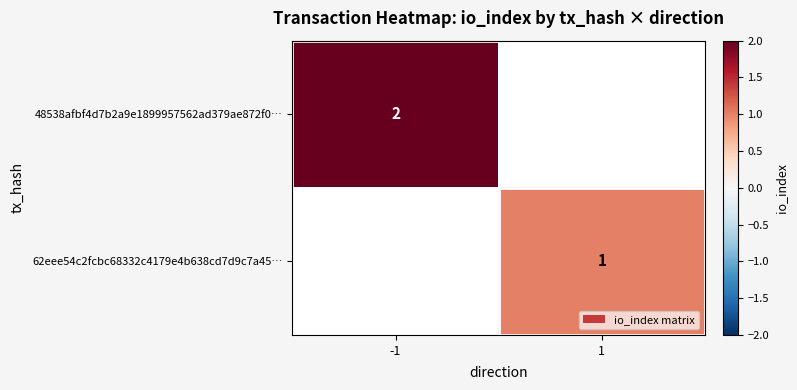

True or false: 62eee54c2fcbc68332c4179e4b638cd7d9c7a45… has a value of 2 at 1.

False